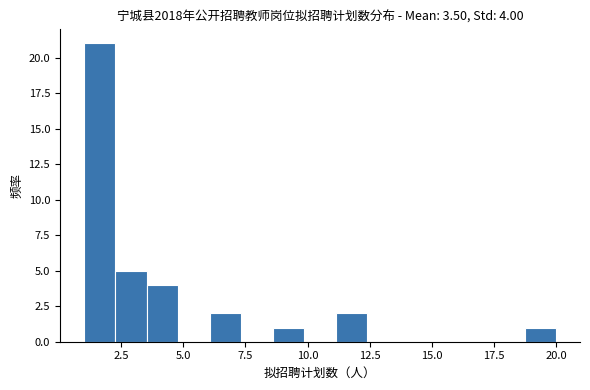

Around what value on the x-axis is the tallest bar? Give the approximate position of its centre, as read against the axis.

1.5